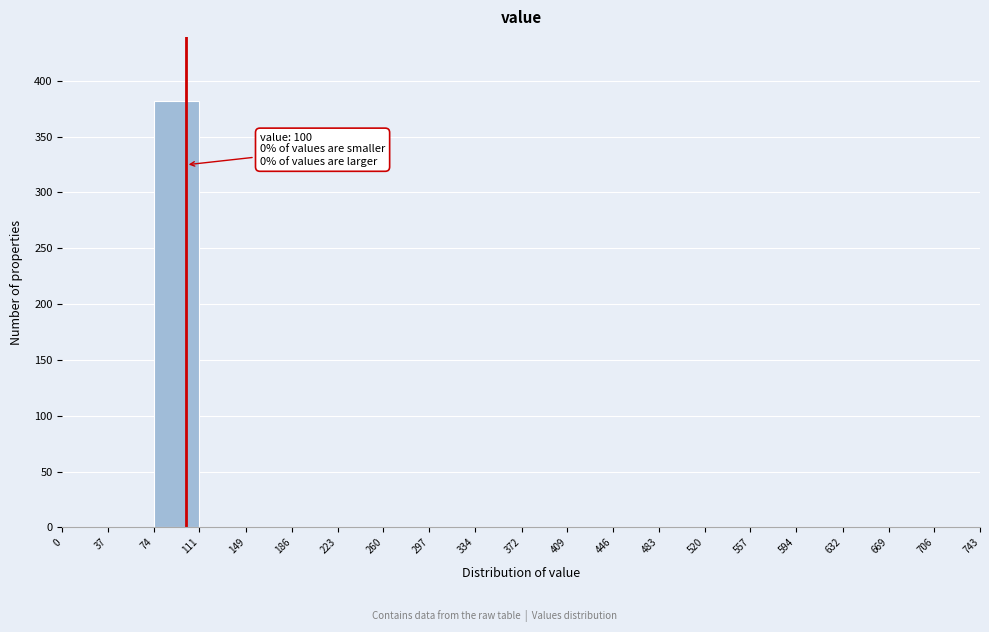

Over which range of the x-axis is the bar tallest?

74 to 111